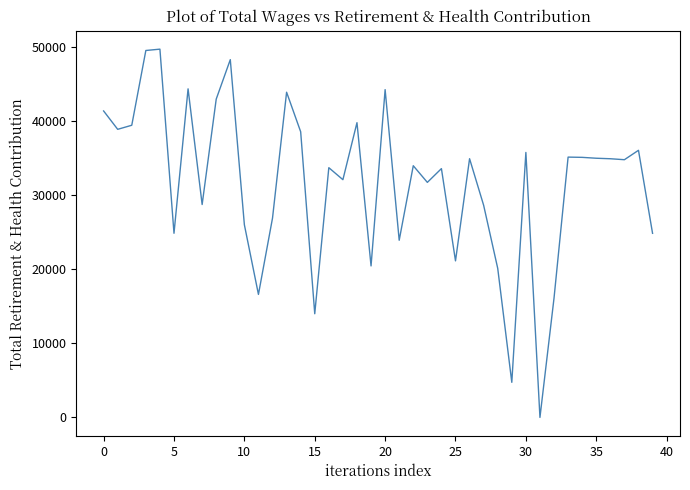

What is the difference between the maximum and minimum values?

49721